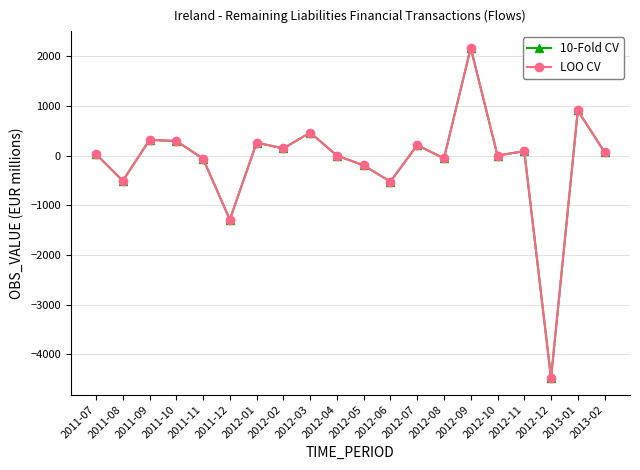

Between 2012-06 and 2012-05, which is larger?

2012-05